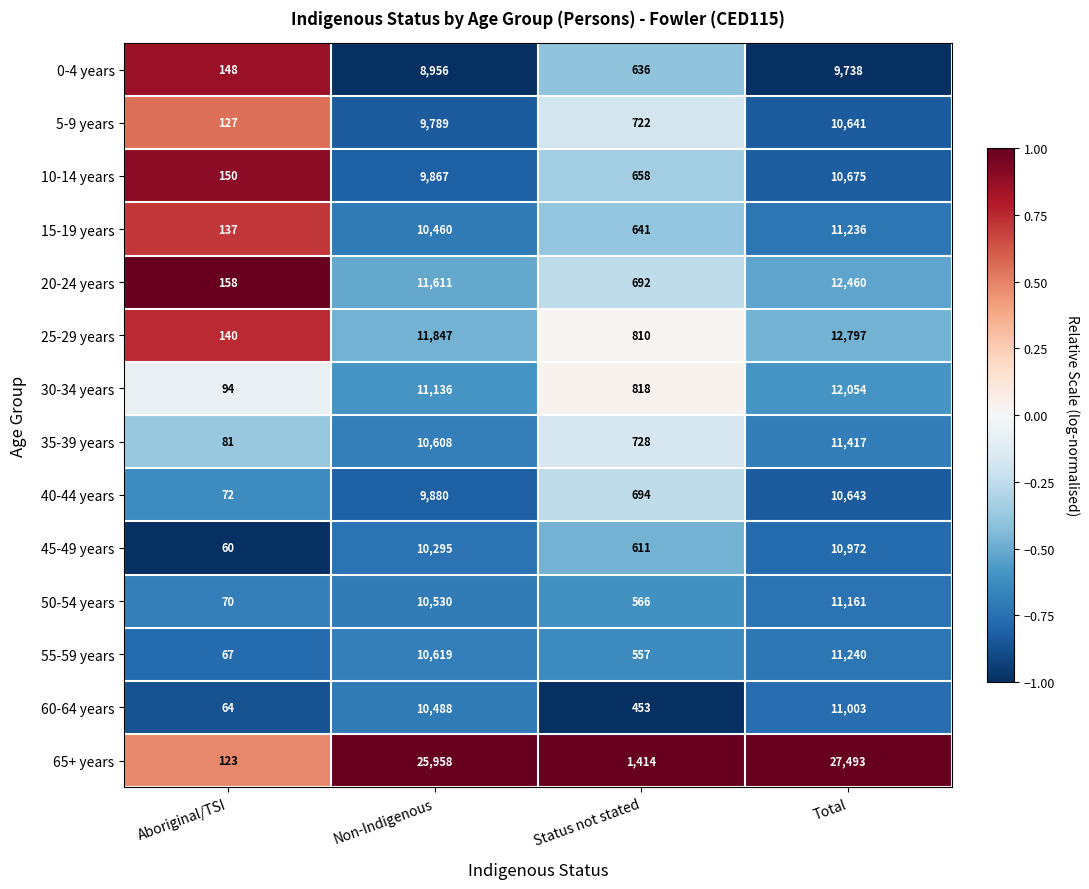

How many categories are shown in the chart?

4